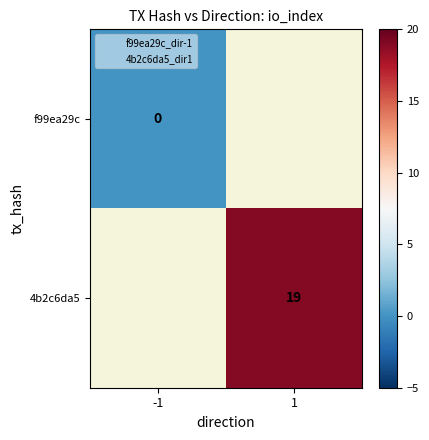

Which category has the lowest value in the 4b2c6da5 series?

-1